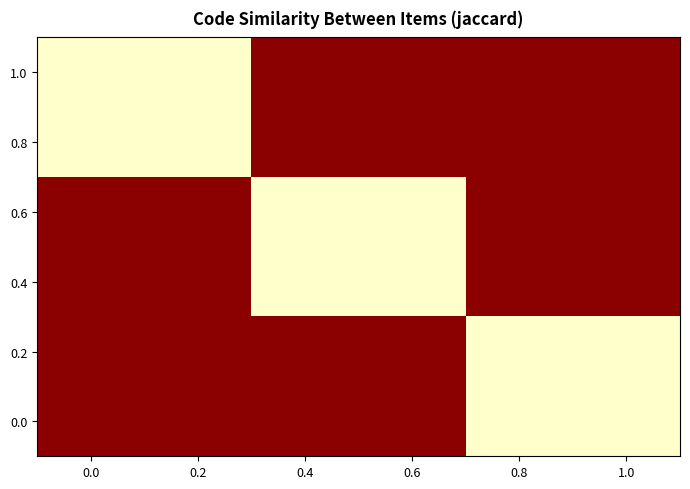

Reading left to right, what are all the values shown in this chart?

1.0: 0.0=1	0.2=1	0.4=0	0.6=0	0.8=0	1.0=0
0.8: 0.0=1	0.2=1	0.4=0	0.6=0	0.8=0	1.0=0
0.6: 0.0=0	0.2=0	0.4=1	0.6=1	0.8=0	1.0=0
0.4: 0.0=0	0.2=0	0.4=1	0.6=1	0.8=0	1.0=0
0.2: 0.0=0	0.2=0	0.4=0	0.6=0	0.8=1	1.0=1
0.0: 0.0=0	0.2=0	0.4=0	0.6=0	0.8=1	1.0=1